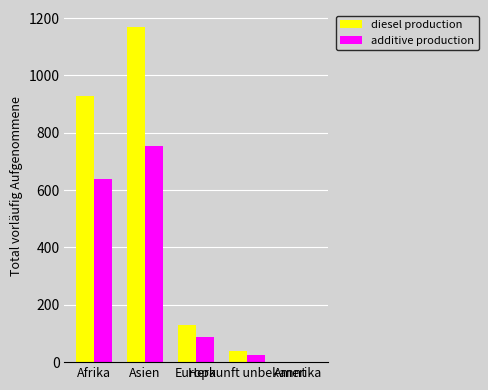

Which series has the largest total across all categories?

diesel production